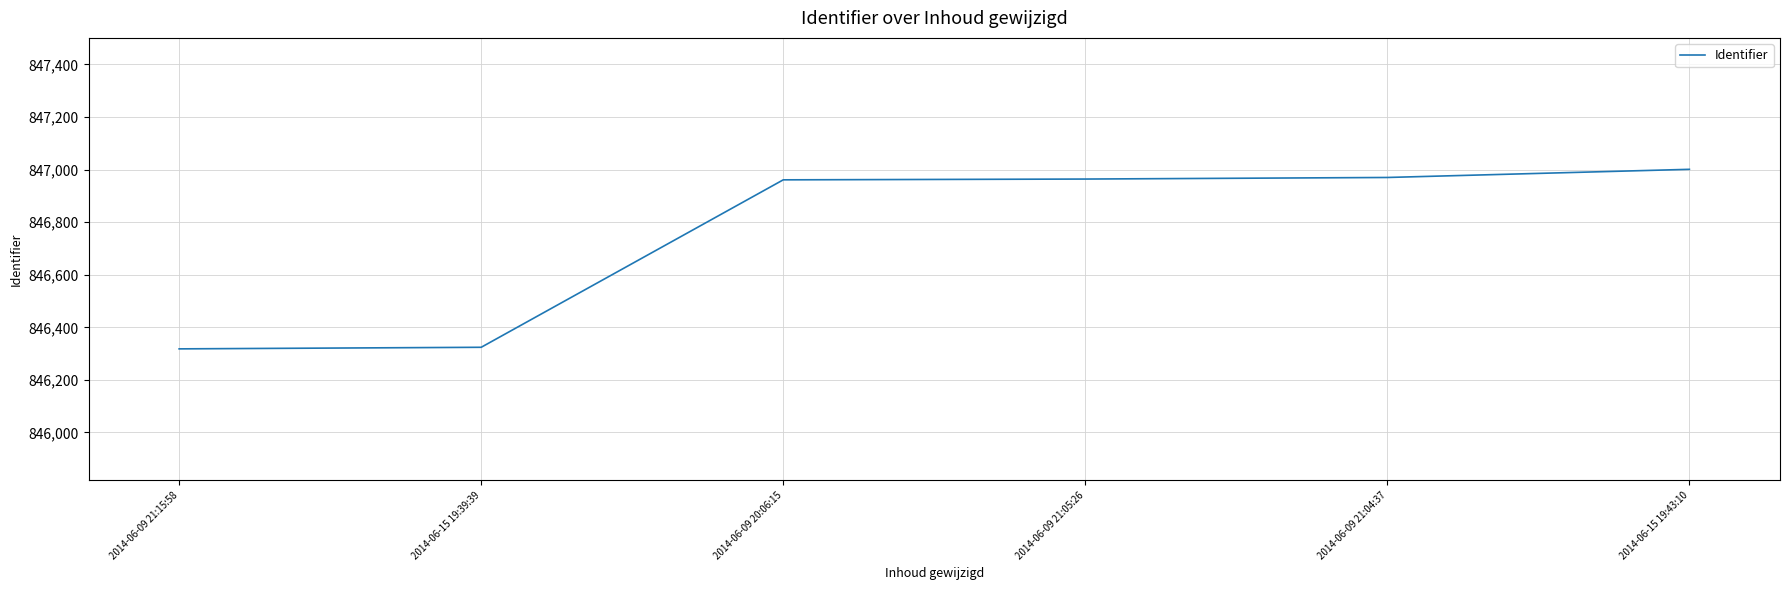

Approximately how many times larger is the value at 2014-06-09 20:06:15 compared to 2014-06-09 21:05:26?

1.0